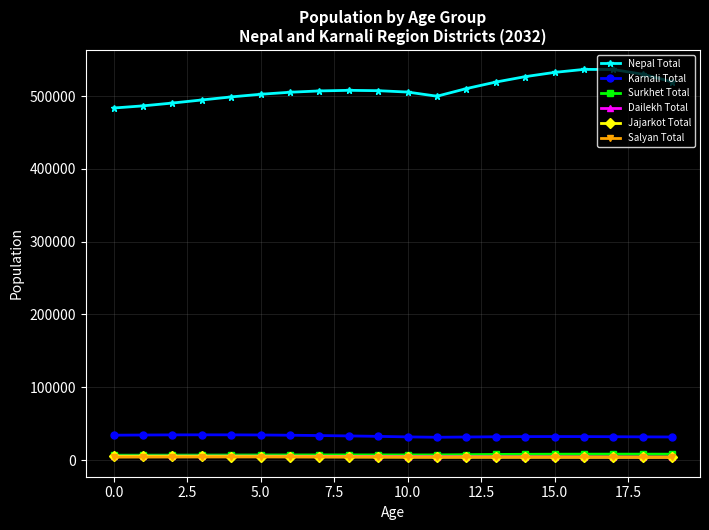

True or false: Nepal Total and Karnali Total intersect in this chart.

False